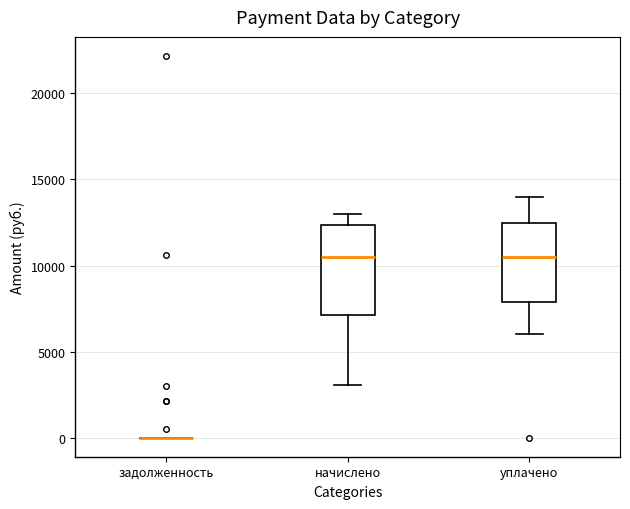

Reading left to right, read every box against the y-axis: the position of its median line, the range the box covers, and the ends of its whiskers. The values are not printed on the chart, so give them approximately, as read against the axis.

задолженность: box collapsed to a line at 0, whiskers 0 to 0
начислено: median 10500, box 7000 to 12500, whiskers 3000 to 13000
уплачено: median 10500, box 8000 to 12500, whiskers 6000 to 14000